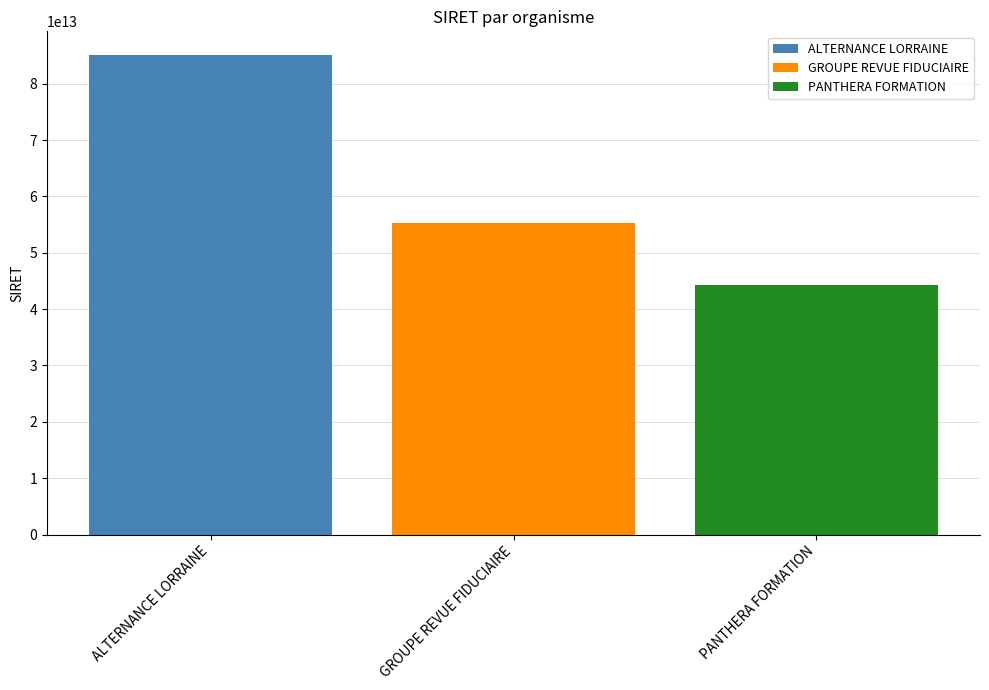

True or false: ALTERNANCE LORRAINE has a value of 133255380824473 at GROUPE REVUE FIDUCIAIRE.

False